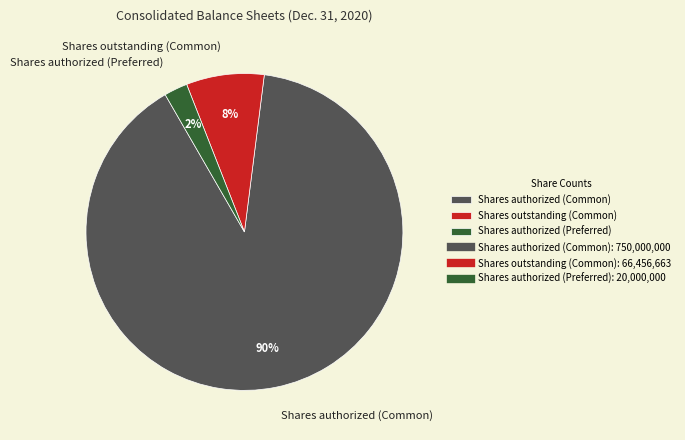

To the nearest percent, what is the average slice percentage?

33%